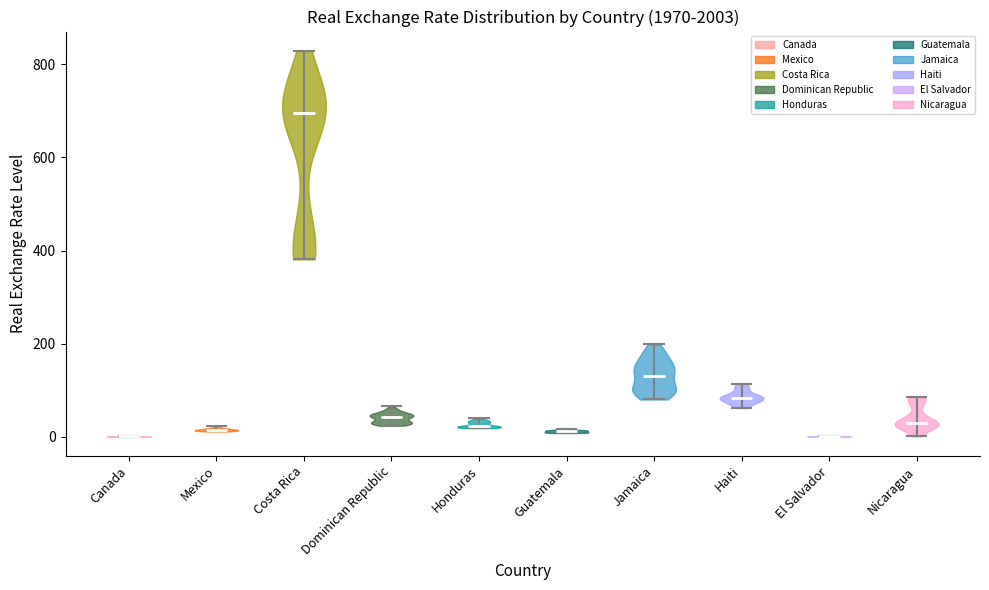

Reading left to right, read every violin against the y-axis: where its median line is, and the lowest and highest points it reaches. The values are not printed on the chart, so give them approximately, as read against the axis.

Canada: median line 0, lowest point 0, highest point 0
Mexico: median line 20, lowest point 20, highest point 20
Costa Rica: median line 700, lowest point 380, highest point 820
Dominican Republic: median line 40, lowest point 20, highest point 60
Honduras: median line 20, lowest point 20, highest point 40
Guatemala: median line 20, lowest point 0, highest point 20
Jamaica: median line 140, lowest point 80, highest point 200
Haiti: median line 80, lowest point 60, highest point 120
El Salvador: median line 0, lowest point 0, highest point 0
Nicaragua: median line 40, lowest point 0, highest point 80